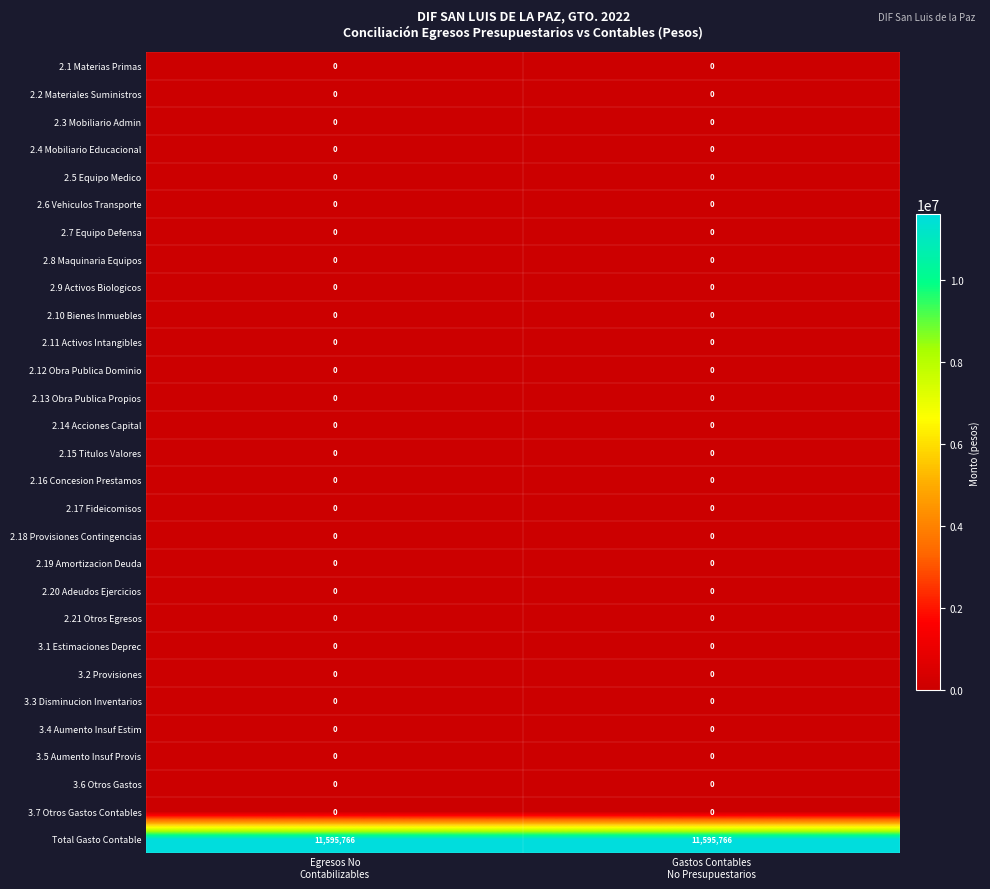

Count the number of data series in this chart.

29